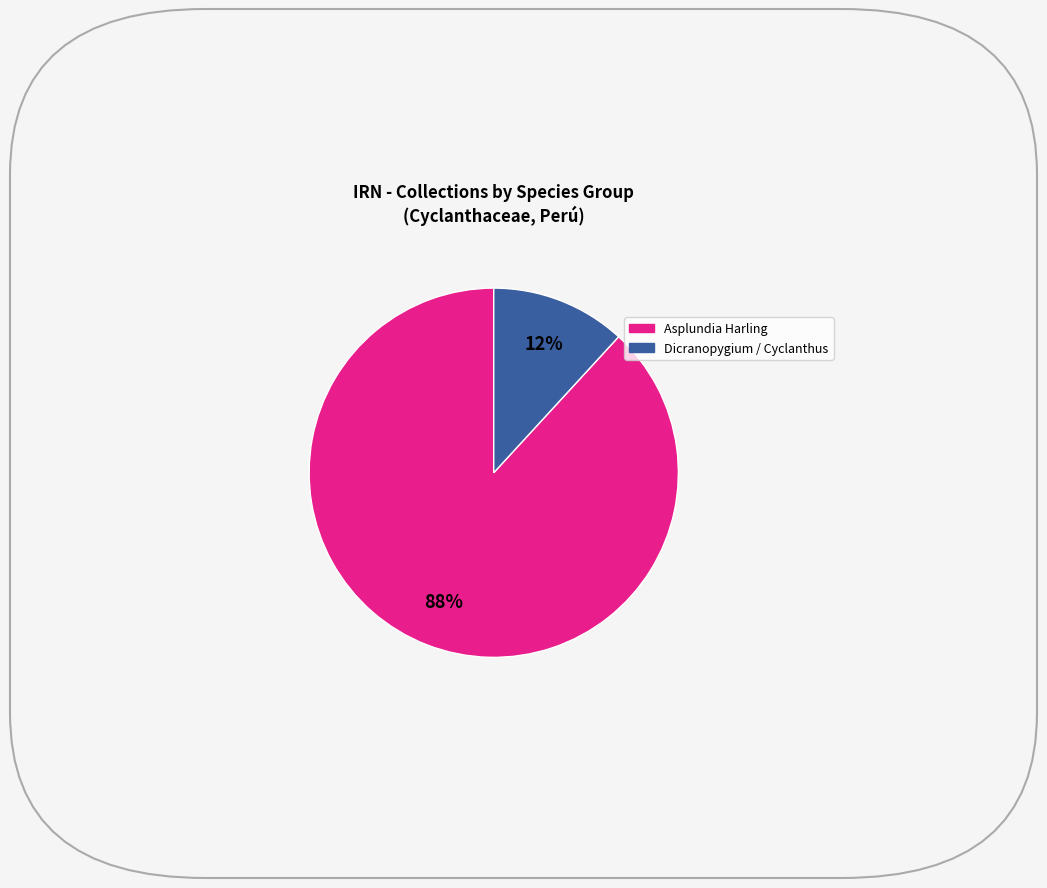

To the nearest percent, what is the difference between the largest and smallest slice percentages?

76%